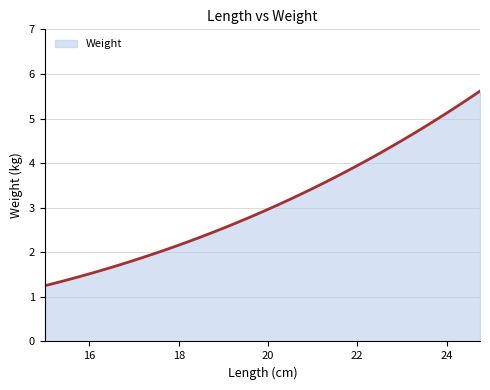

List the labels in order of value, largest first.

24.75, 24.5, 24.25, 24.0, 23.75, 23.5, 23.25, 23.0, 22.75, 22.5, 22.25, 22.0, 21.75, 21.5, 21.25, 21.0, 20.75, 20.5, 20.25, 20.0, 19.75, 19.5, 19.25, 19.0, 18.75, 18.5, 18.25, 18.0, 17.75, 17.5, 17.25, 17.0, 16.75, 16.5, 16.25, 16.0, 15.75, 15.5, 15.25, 15.0